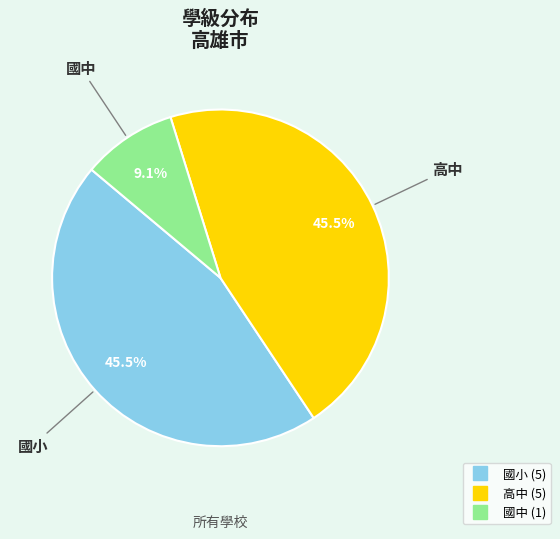

Does 國小 represent more than half of the total?

No